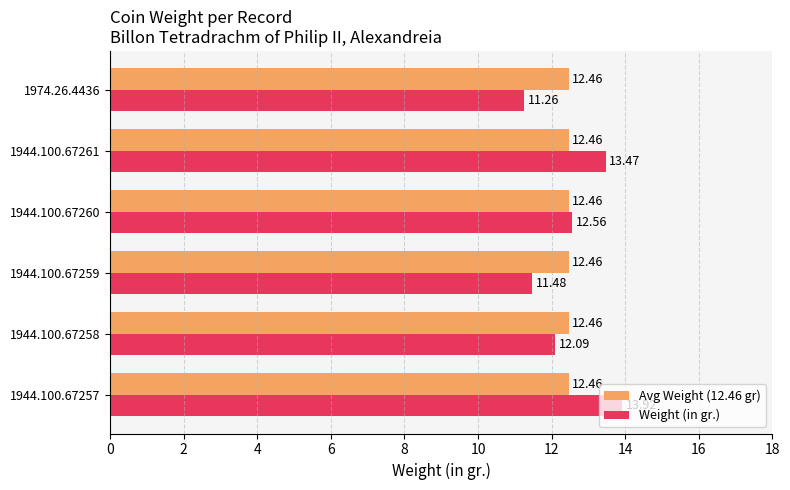

Rank the categories by Weight (in gr.) value from highest to lowest.

1944.100.67257, 1944.100.67261, 1944.100.67260, 1944.100.67258, 1944.100.67259, 1974.26.4436